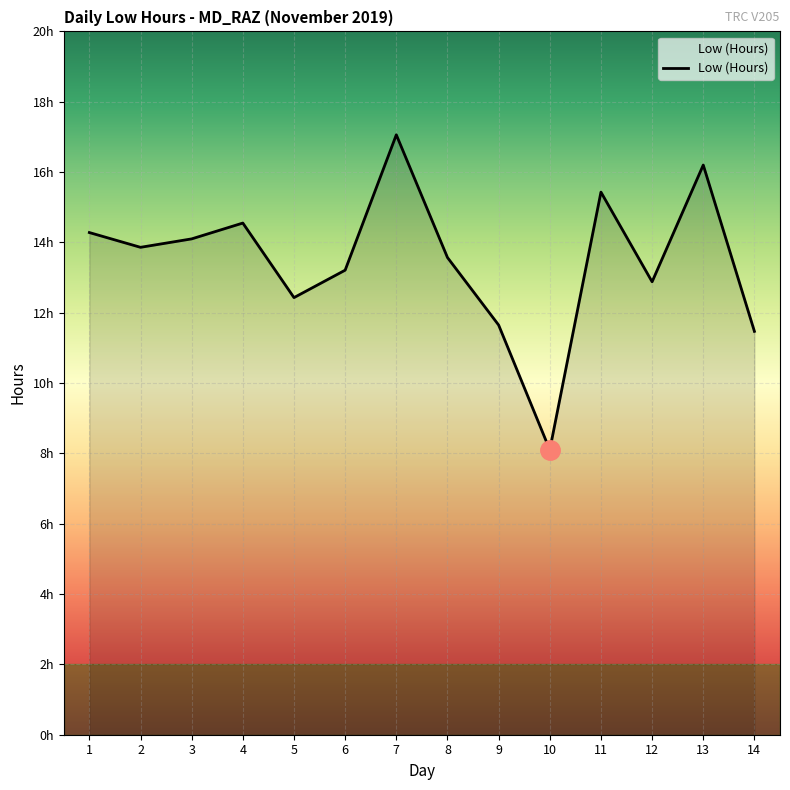

Is it true that the value at 8 is 2.8?

False